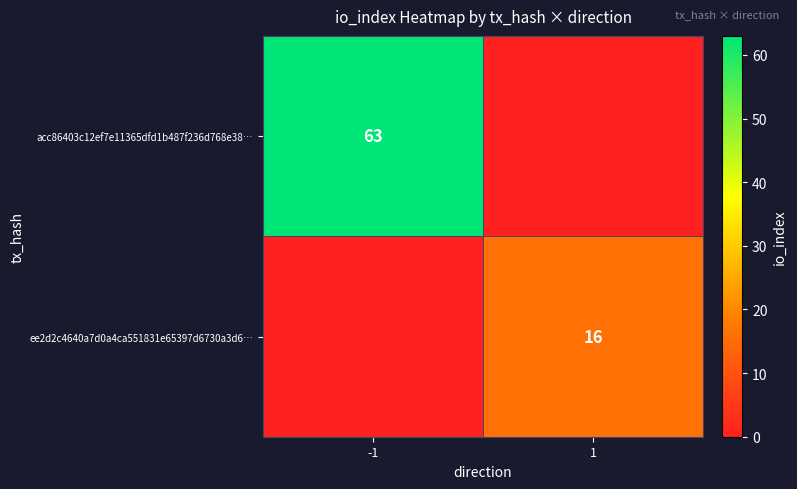

Is it true that acc86403c12ef7e11365dfd1b487f236d768e38… equals 23 at -1?

False